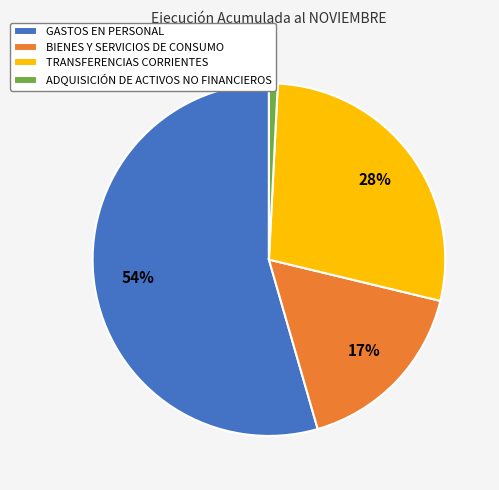

Which slice is the largest?

GASTOS EN PERSONAL